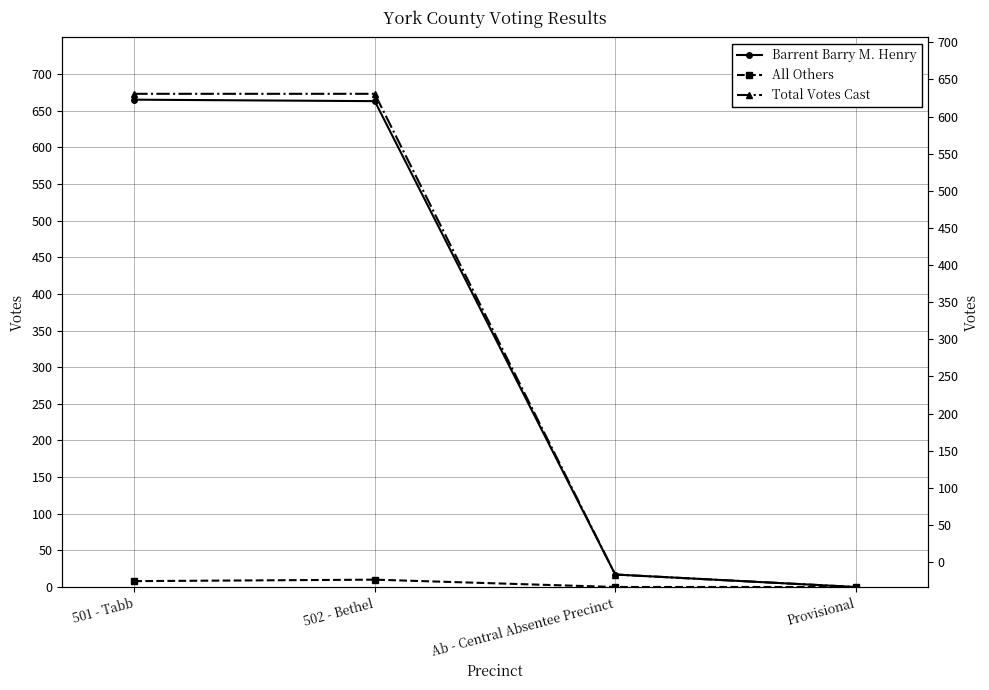

What is the average value of the All Others series?

4